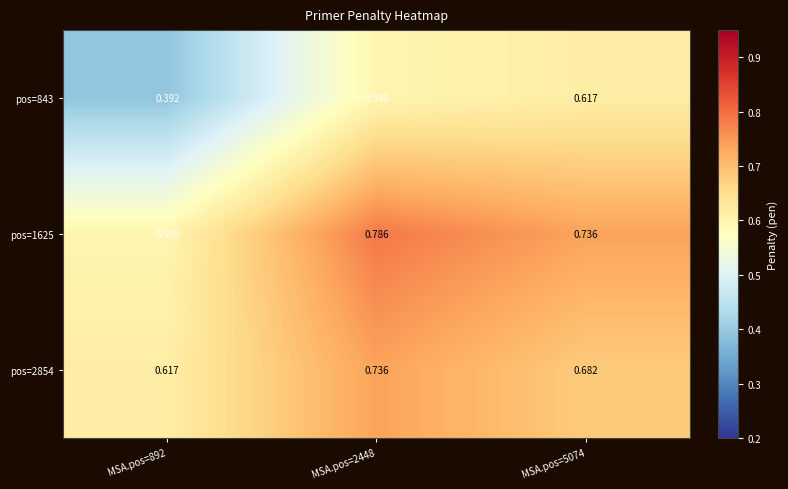

Is the value of pos=843 at MSA.pos=892 greater than the value of pos=2854 at MSA.pos=5074?

No